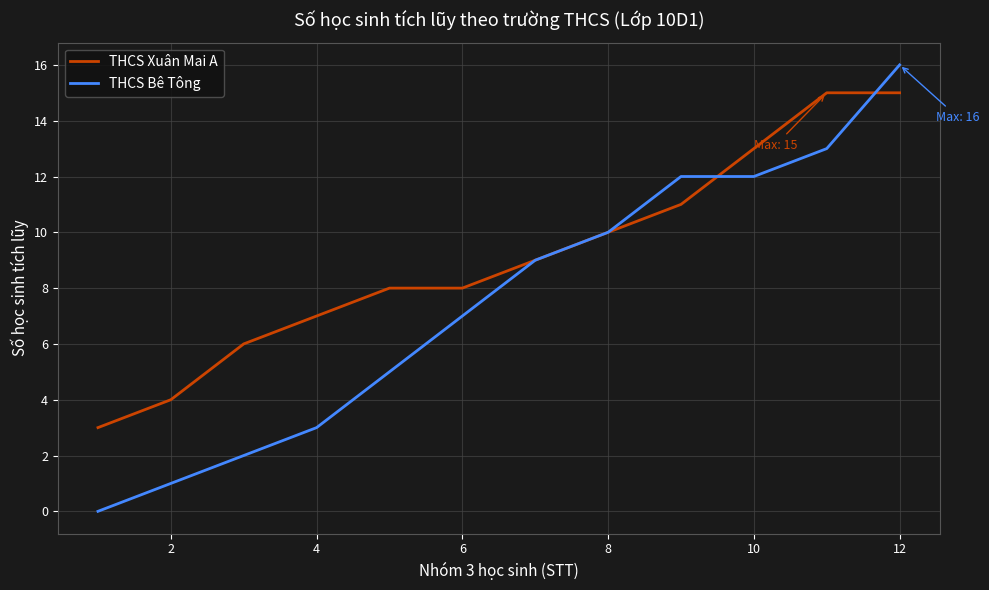

Which series has the largest range (max minus min)?

THCS Bê Tông